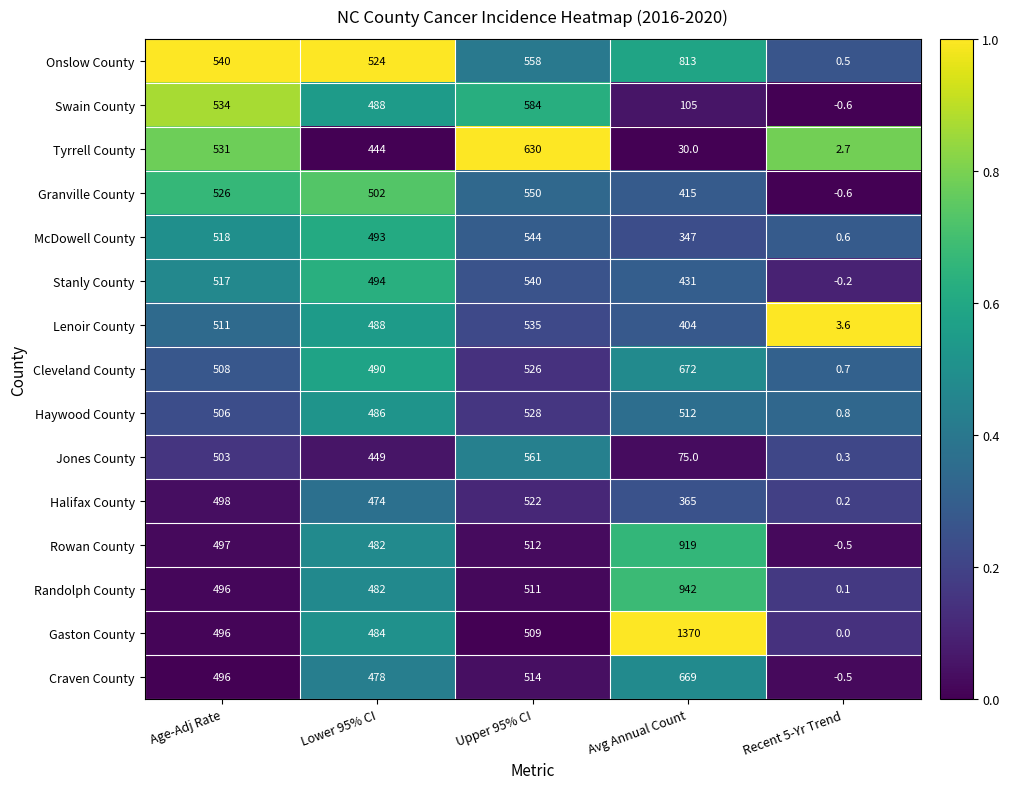

What is the total value across all series at Recent 5-Yr Trend?

7.1